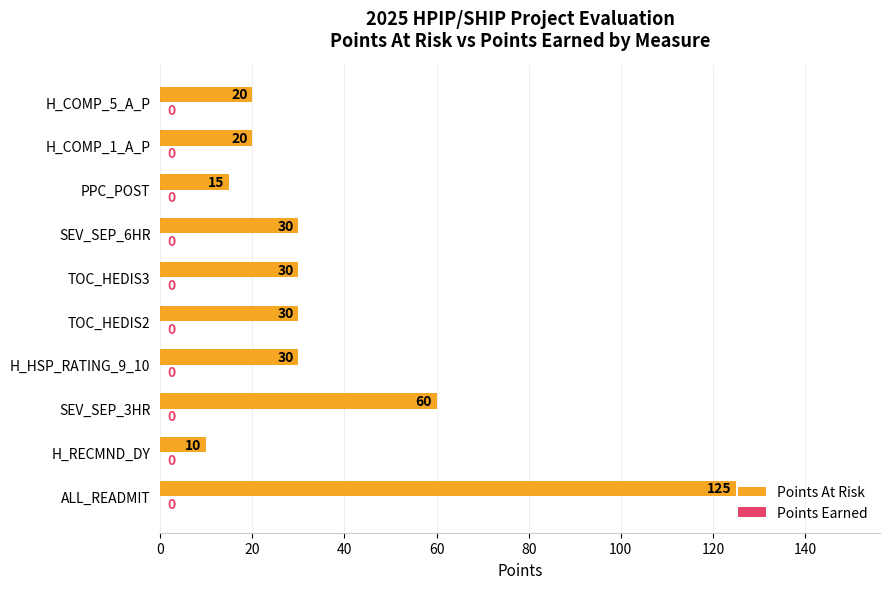

What is the greatest value displayed?

125